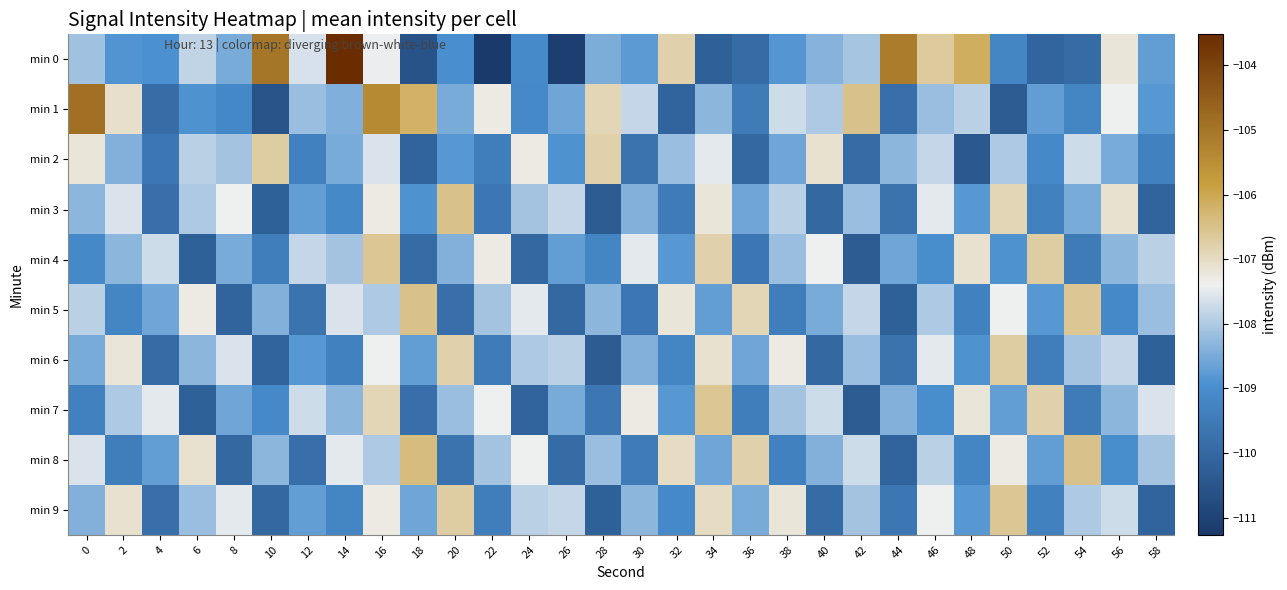

Between 22 and 54, which is larger?

54